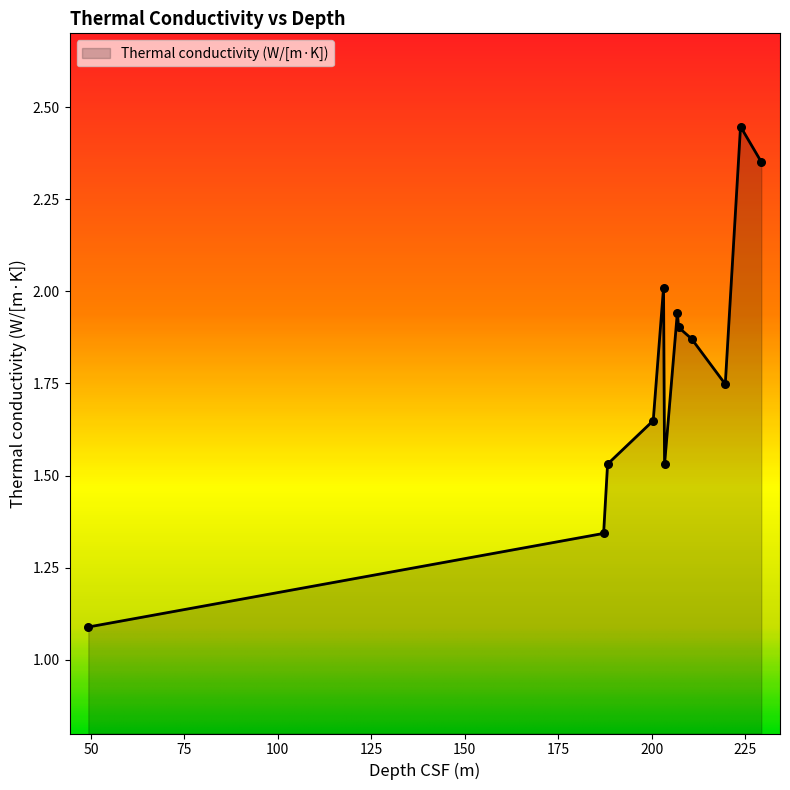

What is the smallest value displayed?

1.1